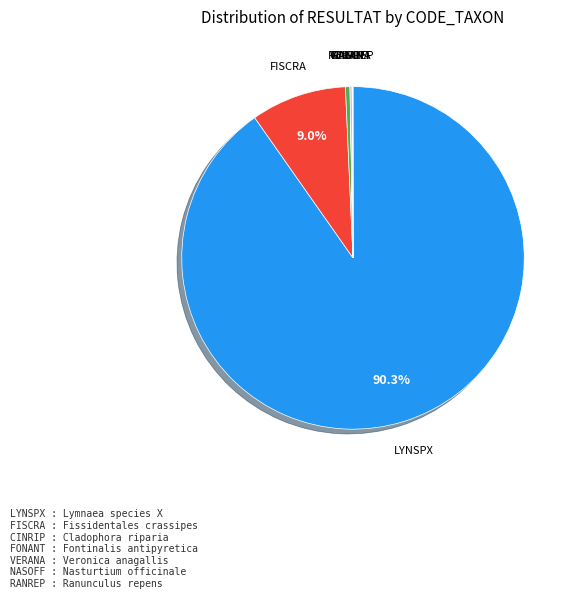

Which slice is the largest?

LYNSPX